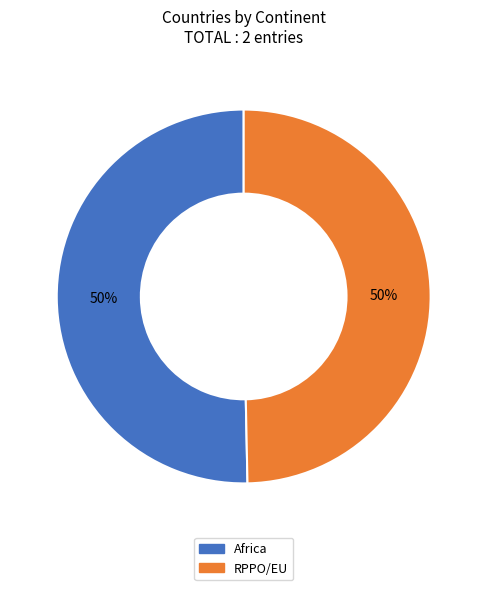

True or false: RPPO/EU accounts for 50% of the total.

True